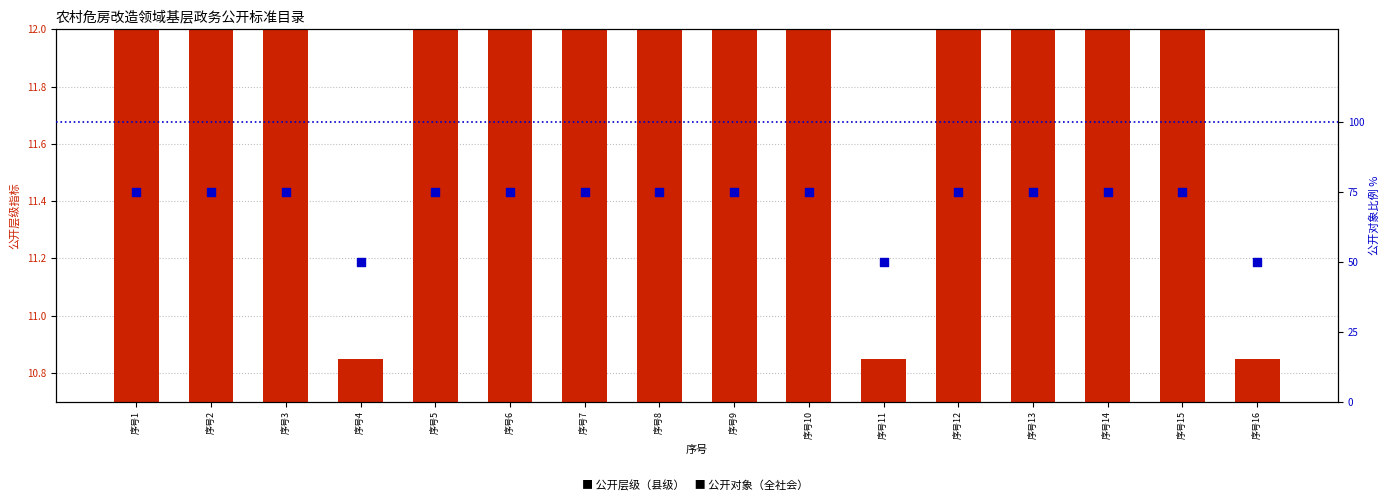

What are all the series names shown in the legend?

公开层级（县级）, 公开对象（全社会）